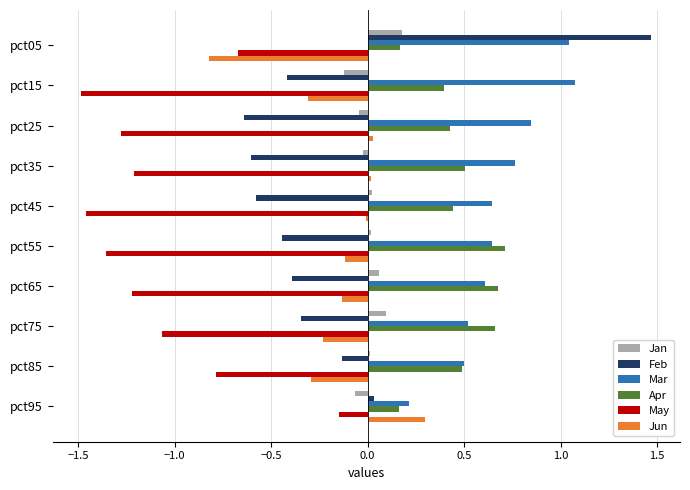

What is the sum of all May values?

-10.7